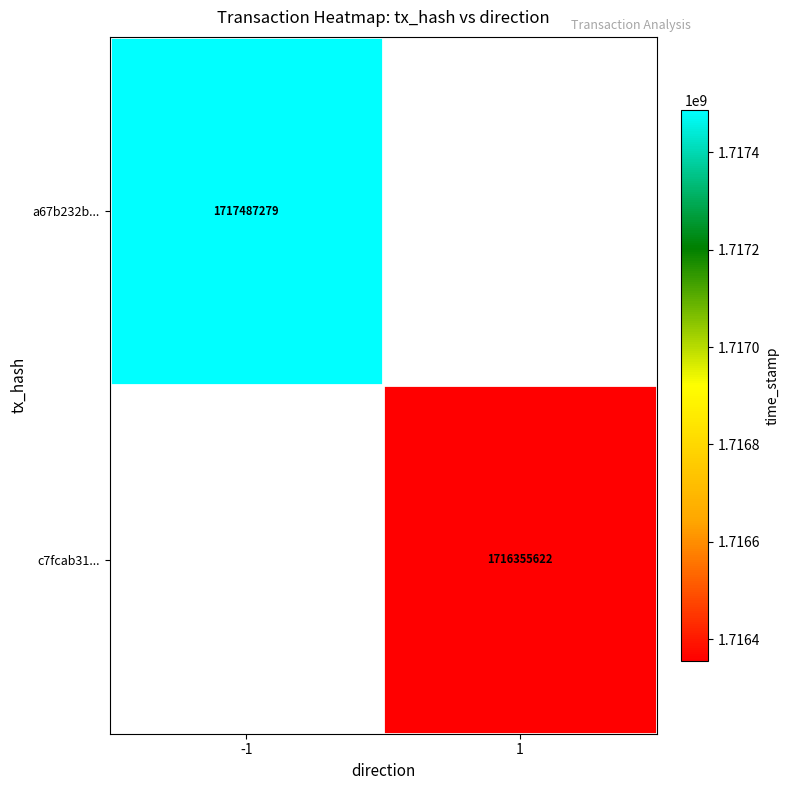

Is it true that a67b232b... equals 1717487279 at -1?

True